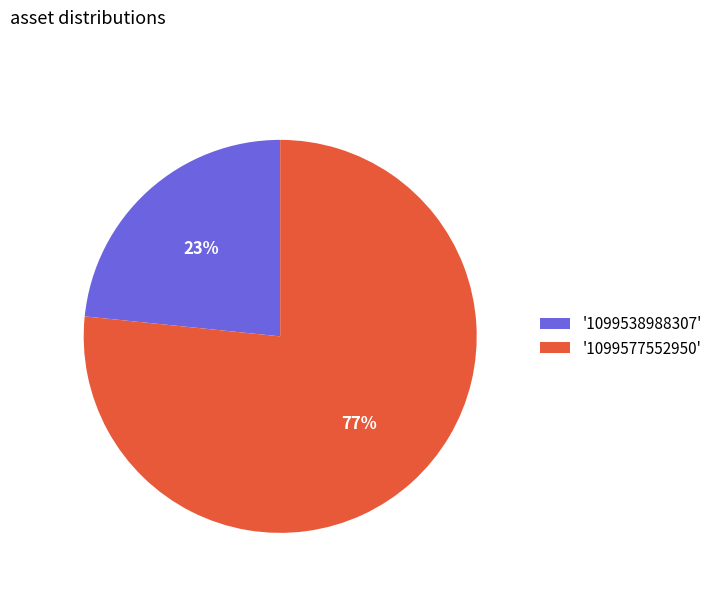

How many segments does this pie chart have?

2